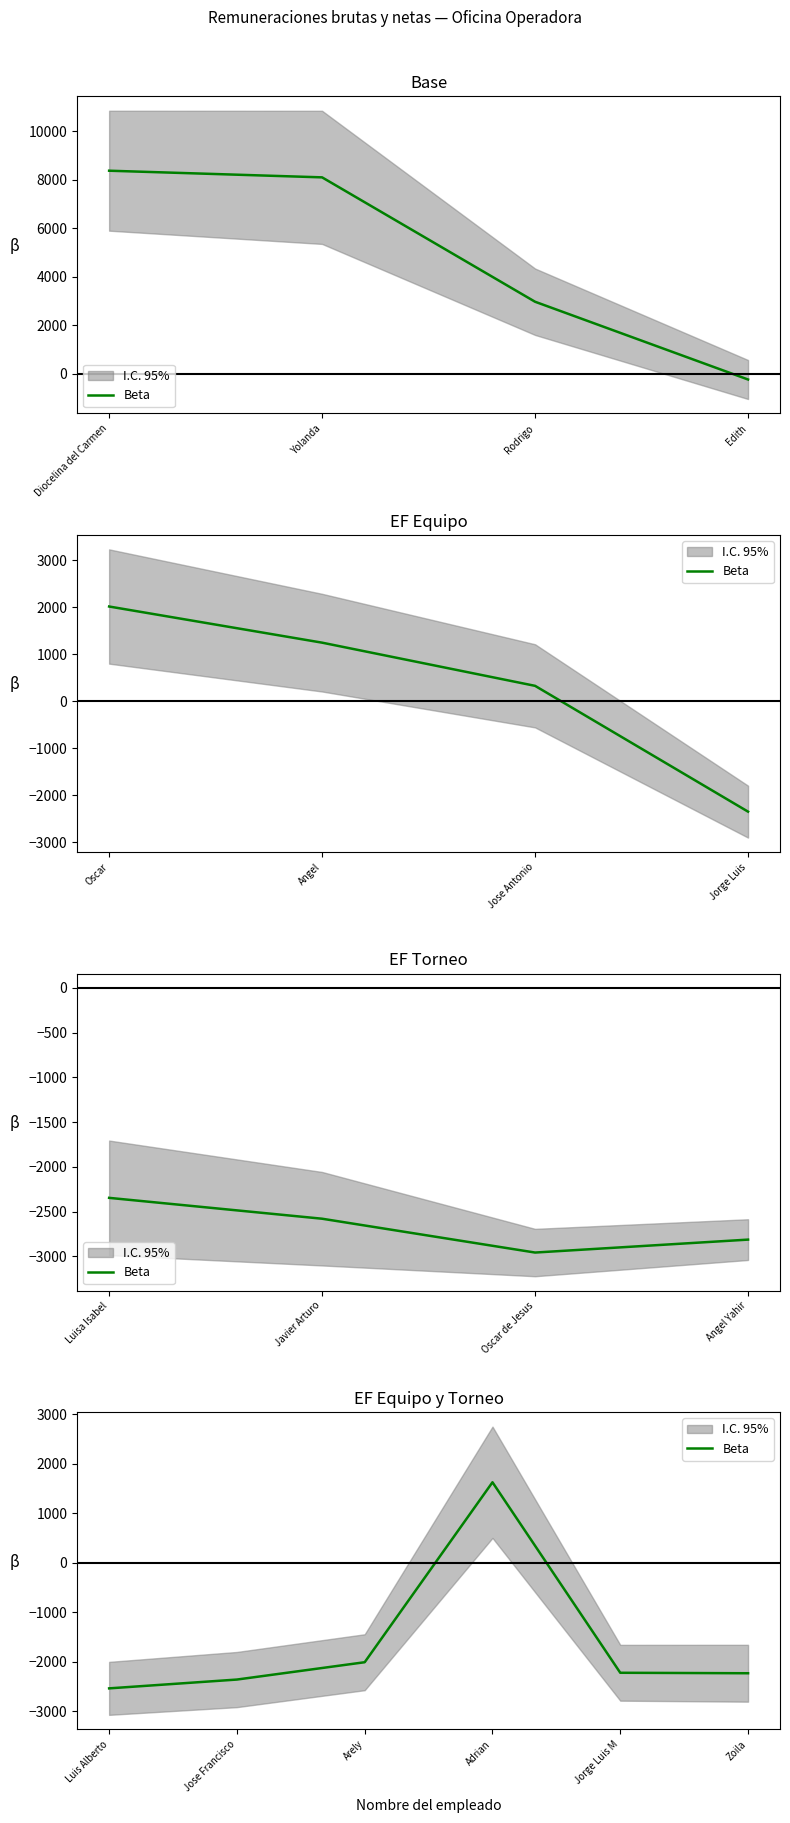

What is the difference between the maximum and minimum values?

4159.5